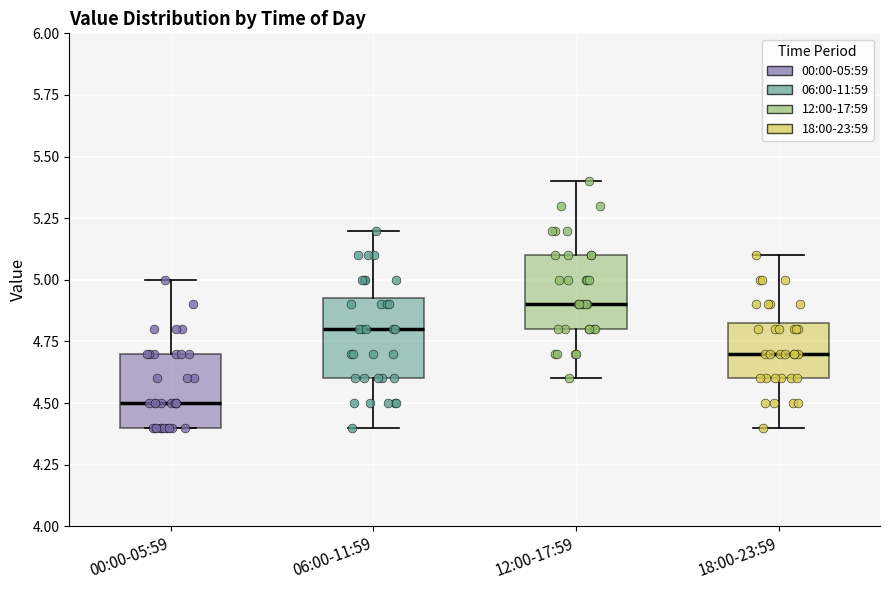

Reading left to right, read every box against the y-axis: the position of its median line, the range the box covers, and the ends of its whiskers. The values are not printed on the chart, so give them approximately, as read against the axis.

00:00-05:59: median 4.50, box 4.40 to 4.70, whiskers 4.40 to 5.00
06:00-11:59: median 4.80, box 4.60 to 4.95, whiskers 4.40 to 5.20
12:00-17:59: median 4.90, box 4.80 to 5.10, whiskers 4.60 to 5.40
18:00-23:59: median 4.70, box 4.60 to 4.85, whiskers 4.40 to 5.10